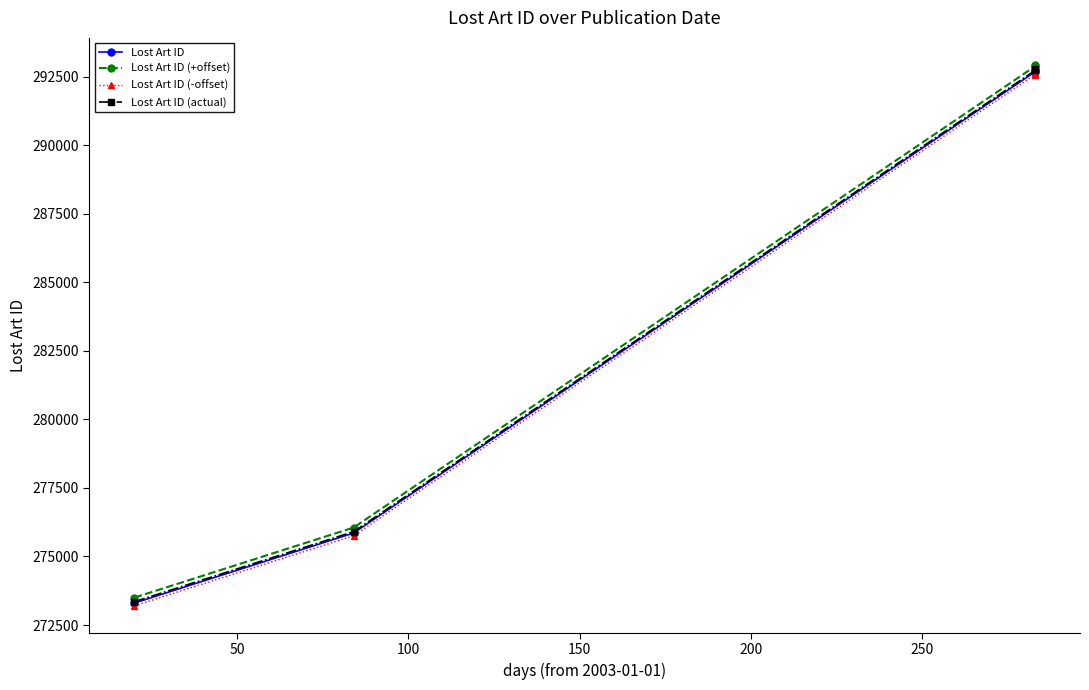

Is the value of Lost Art ID (+offset) at 150 greater than the value of Lost Art ID at 100?

Yes